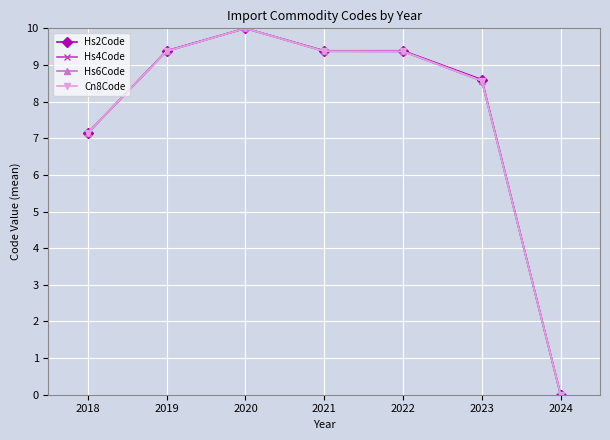

Reading right to left, transcribe all the data shown in this chart.

Hs2Code: 2024=0.0	2023=8.6	2022=9.4	2021=9.4	2020=10.0	2019=9.4	2018=7.1
Hs4Code: 2024=0.0	2023=8.6	2022=9.4	2021=9.4	2020=10.0	2019=9.4	2018=7.2
Hs6Code: 2024=0.0	2023=8.6	2022=9.4	2021=9.4	2020=10.0	2019=9.4	2018=7.2
Cn8Code: 2024=0.0	2023=8.6	2022=9.4	2021=9.4	2020=10.0	2019=9.4	2018=7.2